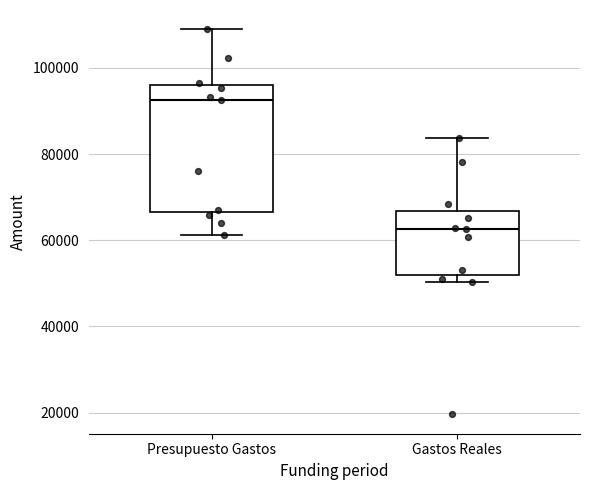

Where does the median line of the box for Gastos Reales sit on the y-axis? The values are not printed on the chart, so give them approximately, as read against the axis.

62000